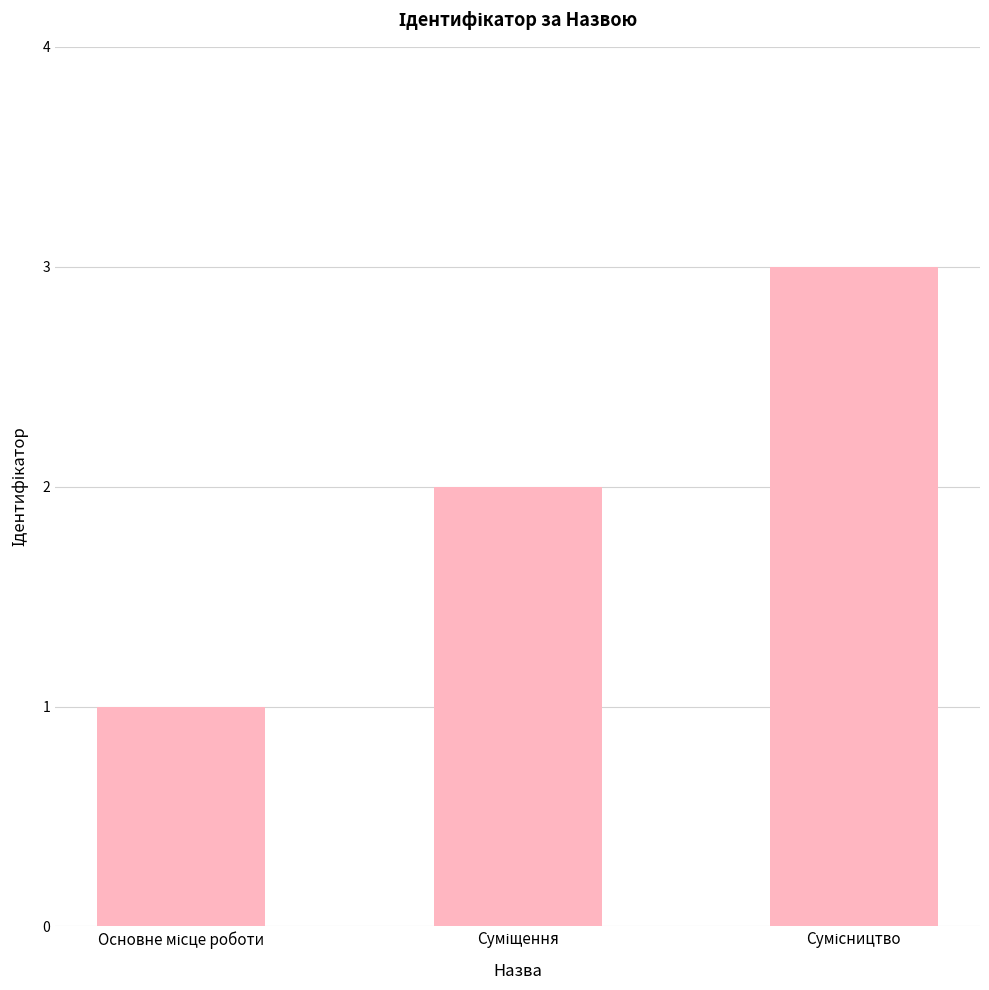

What is the maximum value shown in the chart?

3